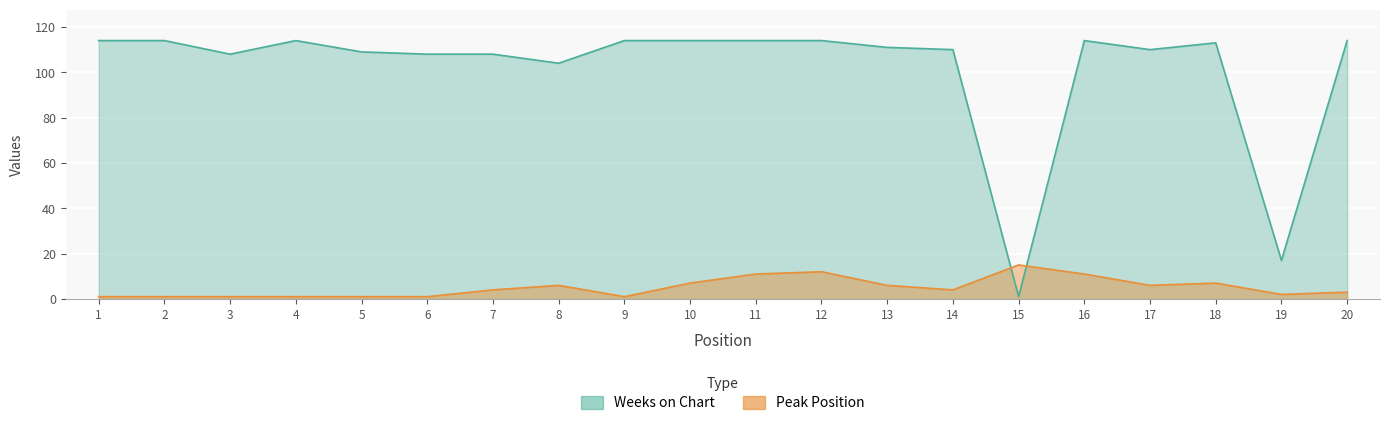

Rank the categories by Peak Position value from lowest to highest.

1, 2, 3, 4, 5, 6, 9, 19, 20, 7, 14, 8, 13, 17, 10, 18, 11, 16, 12, 15